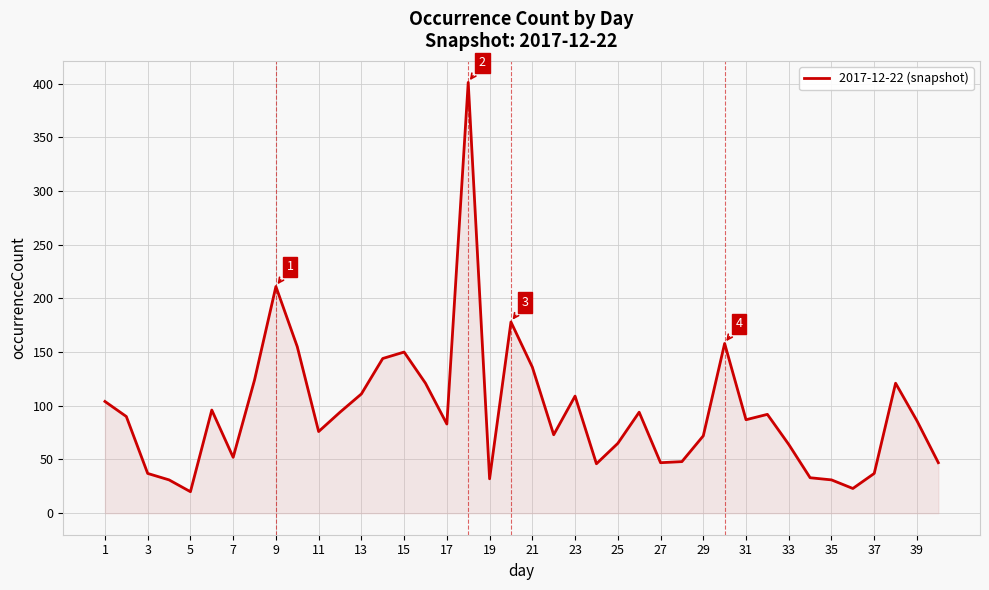

What is the difference between the maximum and minimum values?

381